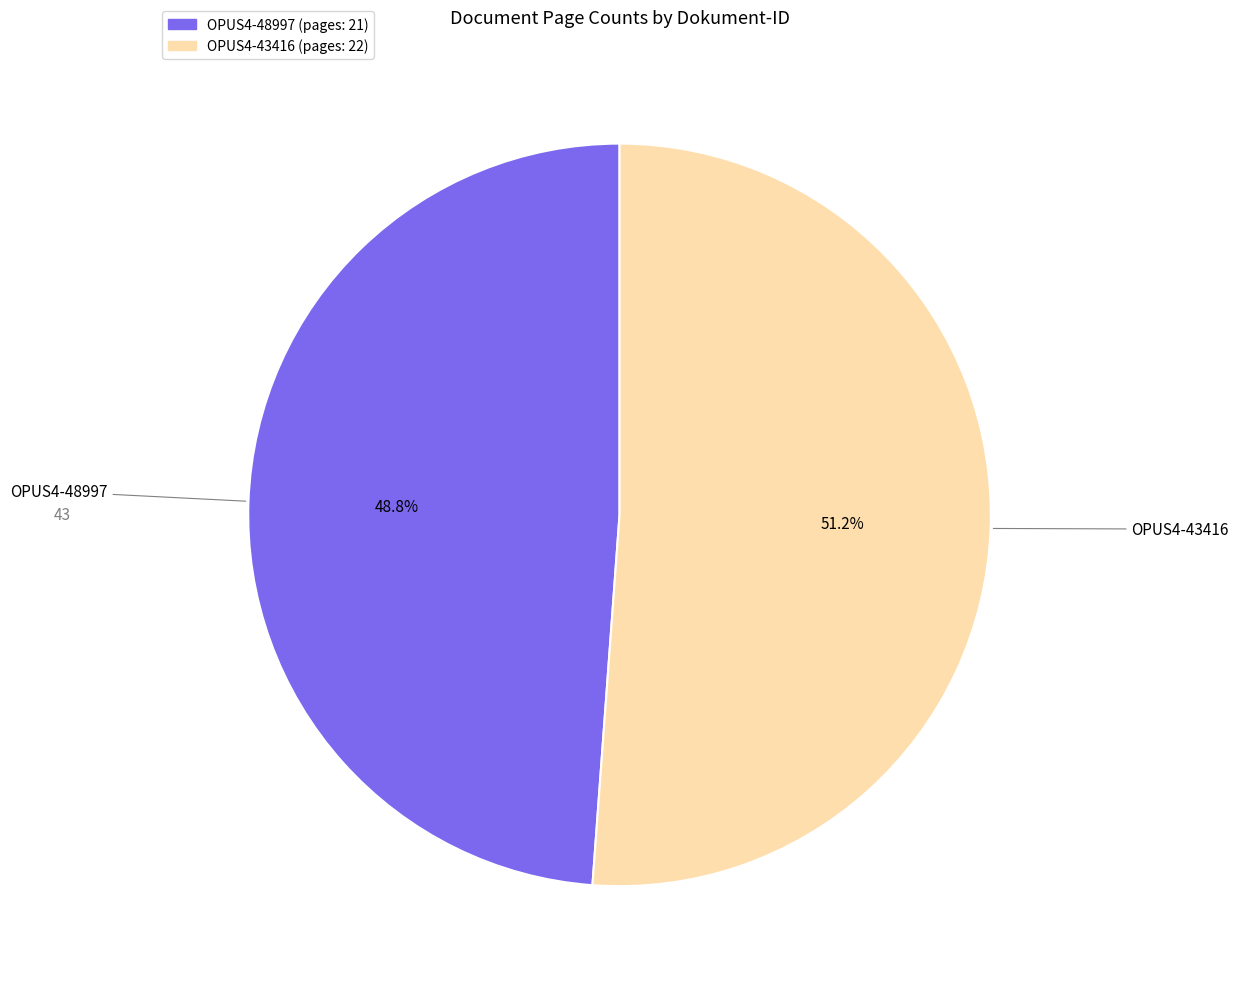

Rank the categories by value from lowest to highest.

OPUS4-48997, OPUS4-43416